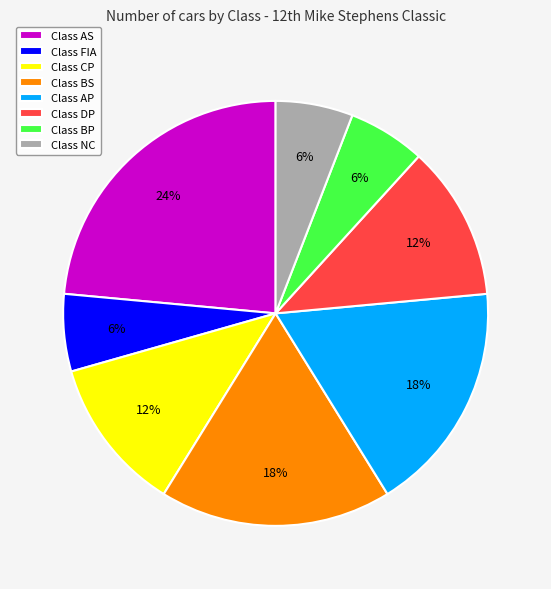

What percentage is the Class CP slice, to the nearest percent?

12%